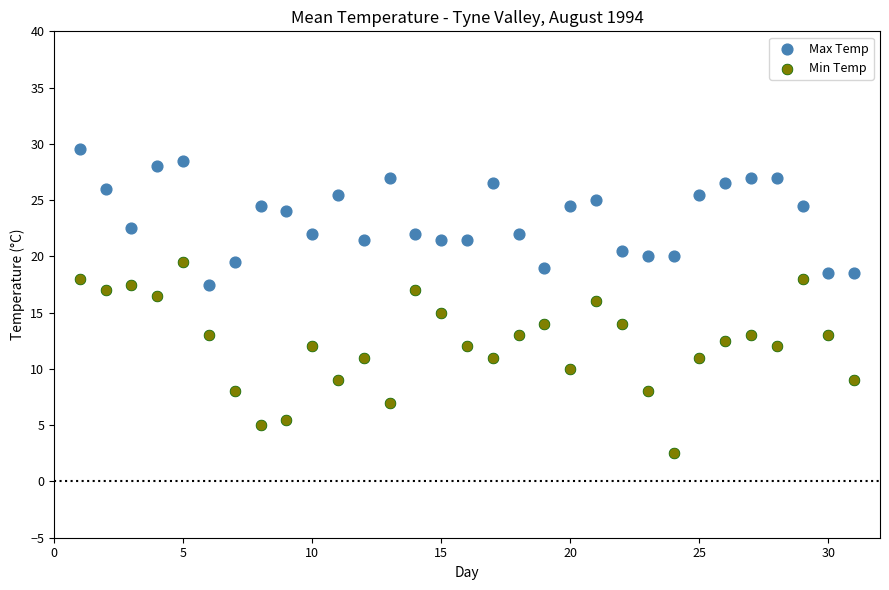

What is the X range (max minus min) for the scatter plot?

30.0